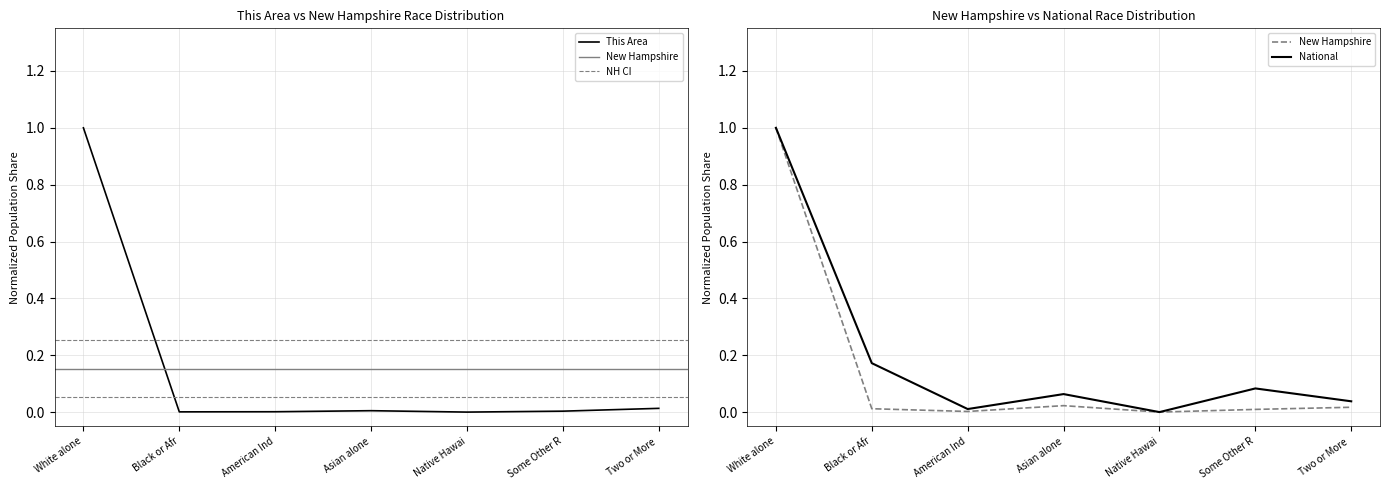

The This Area series shows 0.0 at Asian alone. True or false?

True